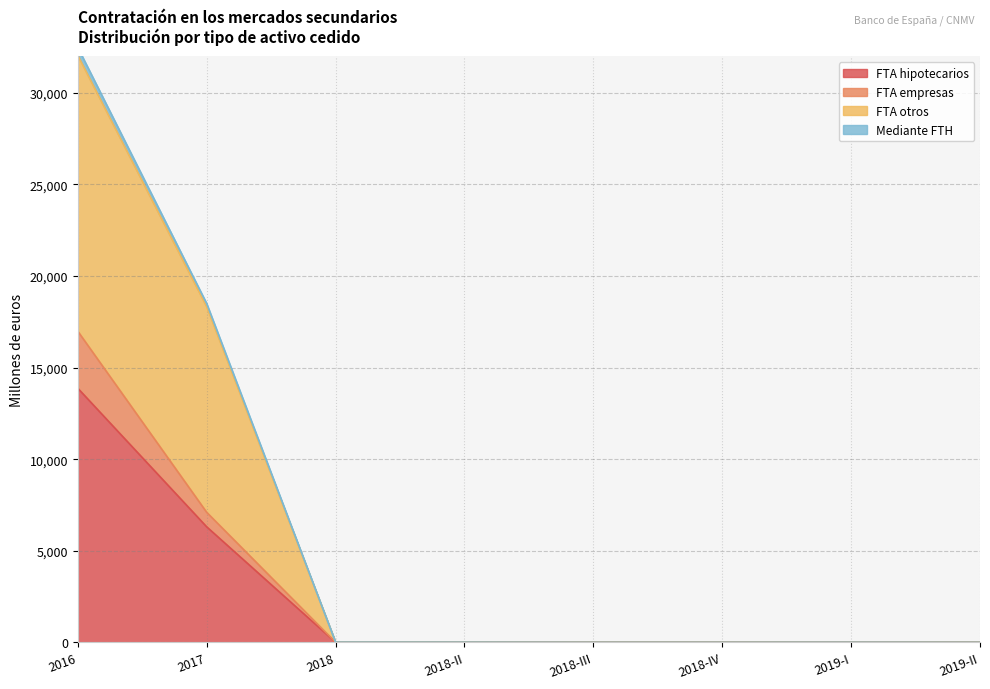

What are all the series names shown in the legend?

FTA hipotecarios, FTA empresas, FTA otros, Mediante FTH